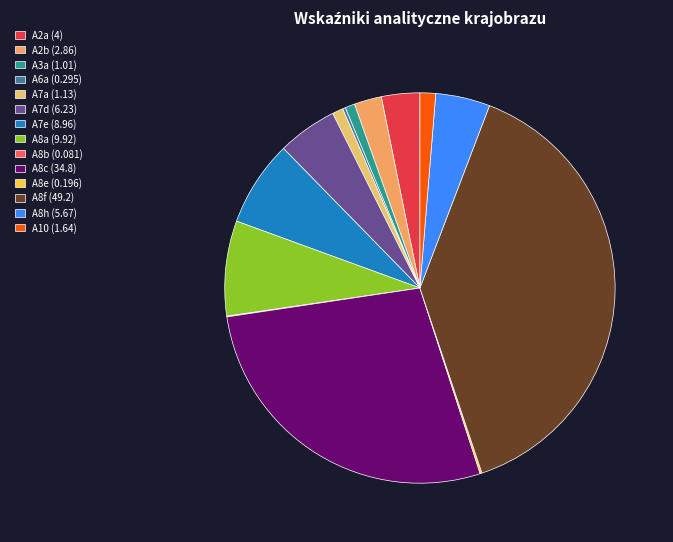

What is the change in value from A8f to A10?

-47.6